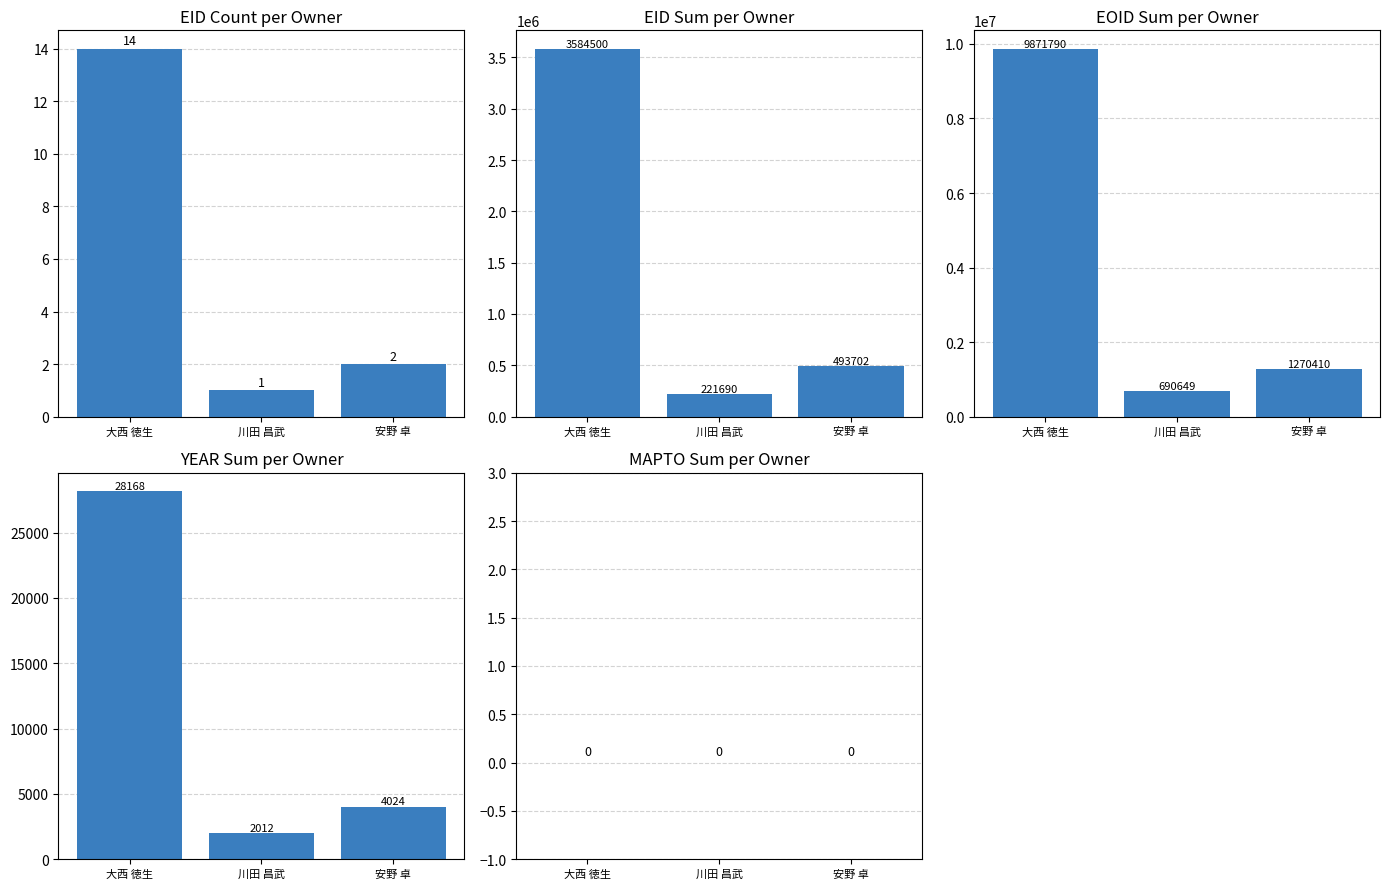

What position from the left is 安野 卓?

3